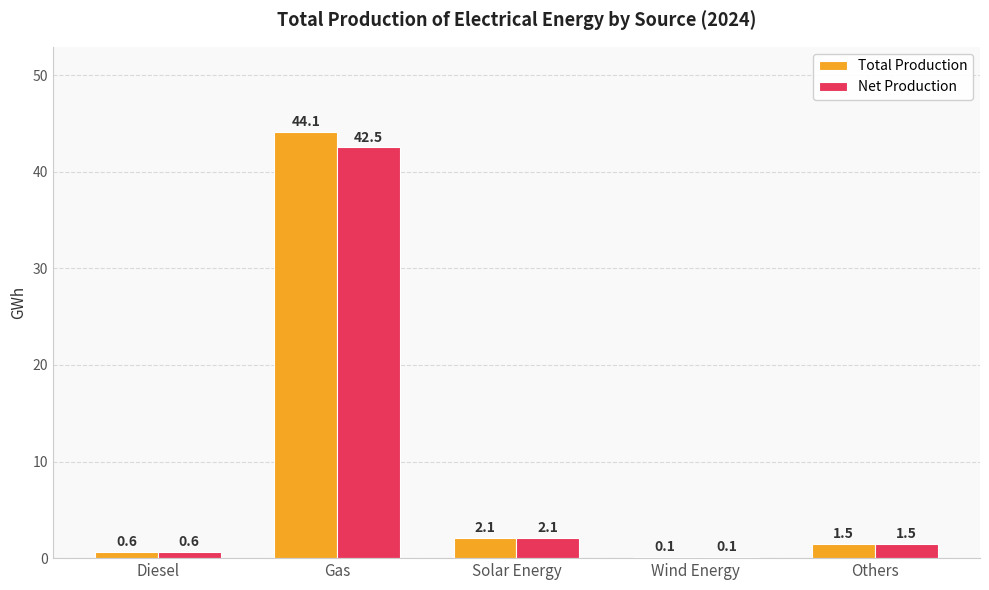

Where does the Net Production series first go above 1?

Gas